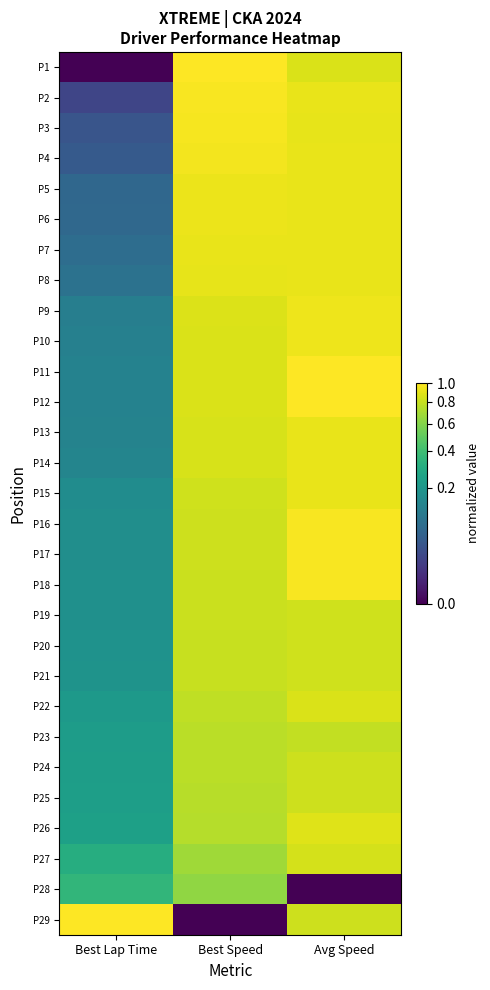

Reading left to right, list all the values displayed in this chart.

P1: Best Lap Time=0.0	Best Speed=1.0	Avg Speed=0.9
P2: Best Lap Time=0.0	Best Speed=1.0	Avg Speed=0.9
P3: Best Lap Time=0.0	Best Speed=1.0	Avg Speed=0.9
P4: Best Lap Time=0.0	Best Speed=1.0	Avg Speed=0.9
P5: Best Lap Time=0.1	Best Speed=0.9	Avg Speed=0.9
P6: Best Lap Time=0.1	Best Speed=0.9	Avg Speed=0.9
P7: Best Lap Time=0.1	Best Speed=0.9	Avg Speed=0.9
P8: Best Lap Time=0.1	Best Speed=0.9	Avg Speed=0.9
P9: Best Lap Time=0.1	Best Speed=0.9	Avg Speed=0.9
P10: Best Lap Time=0.1	Best Speed=0.9	Avg Speed=0.9
P11: Best Lap Time=0.1	Best Speed=0.9	Avg Speed=1.0
P12: Best Lap Time=0.1	Best Speed=0.9	Avg Speed=1.0
P13: Best Lap Time=0.1	Best Speed=0.9	Avg Speed=0.9
P14: Best Lap Time=0.1	Best Speed=0.9	Avg Speed=0.9
P15: Best Lap Time=0.2	Best Speed=0.8	Avg Speed=0.9
P16: Best Lap Time=0.2	Best Speed=0.8	Avg Speed=1.0
P17: Best Lap Time=0.2	Best Speed=0.8	Avg Speed=1.0
P18: Best Lap Time=0.2	Best Speed=0.8	Avg Speed=1.0
P19: Best Lap Time=0.2	Best Speed=0.8	Avg Speed=0.8
P20: Best Lap Time=0.2	Best Speed=0.8	Avg Speed=0.8
P21: Best Lap Time=0.2	Best Speed=0.8	Avg Speed=0.8
P22: Best Lap Time=0.2	Best Speed=0.8	Avg Speed=0.9
P23: Best Lap Time=0.2	Best Speed=0.8	Avg Speed=0.8
P24: Best Lap Time=0.2	Best Speed=0.8	Avg Speed=0.8
P25: Best Lap Time=0.2	Best Speed=0.8	Avg Speed=0.8
P26: Best Lap Time=0.2	Best Speed=0.7	Avg Speed=0.9
P27: Best Lap Time=0.3	Best Speed=0.7	Avg Speed=0.8
P28: Best Lap Time=0.3	Best Speed=0.6	Avg Speed=0.0
P29: Best Lap Time=1.0	Best Speed=0.0	Avg Speed=0.8